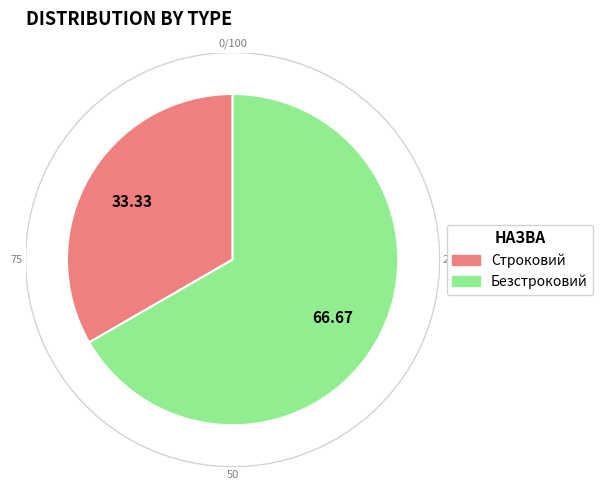

To the nearest percent, what percentage of the pie is Безстроковий?

67%